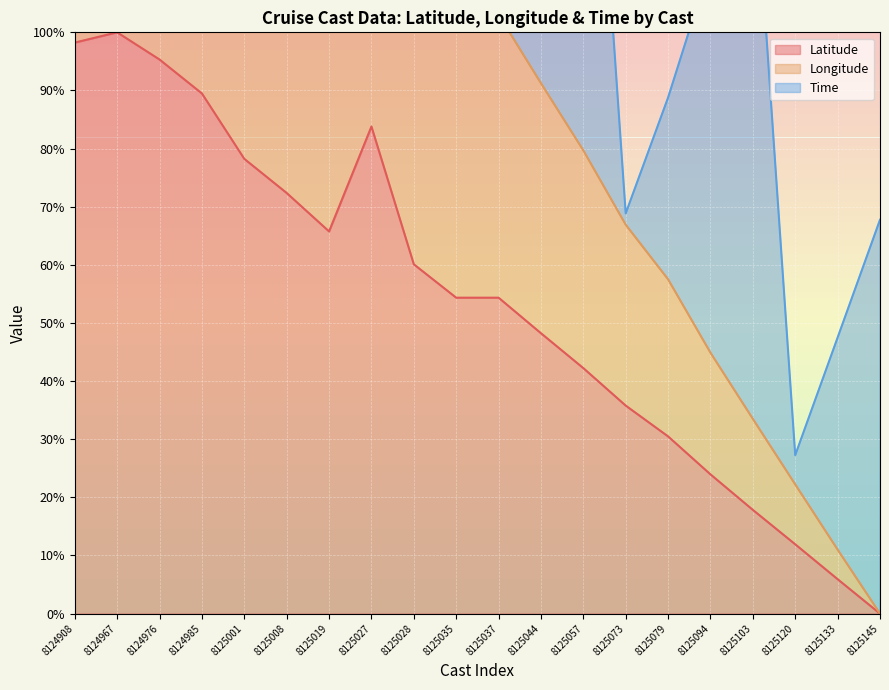

True or false: Latitude and Longitude intersect in this chart.

False